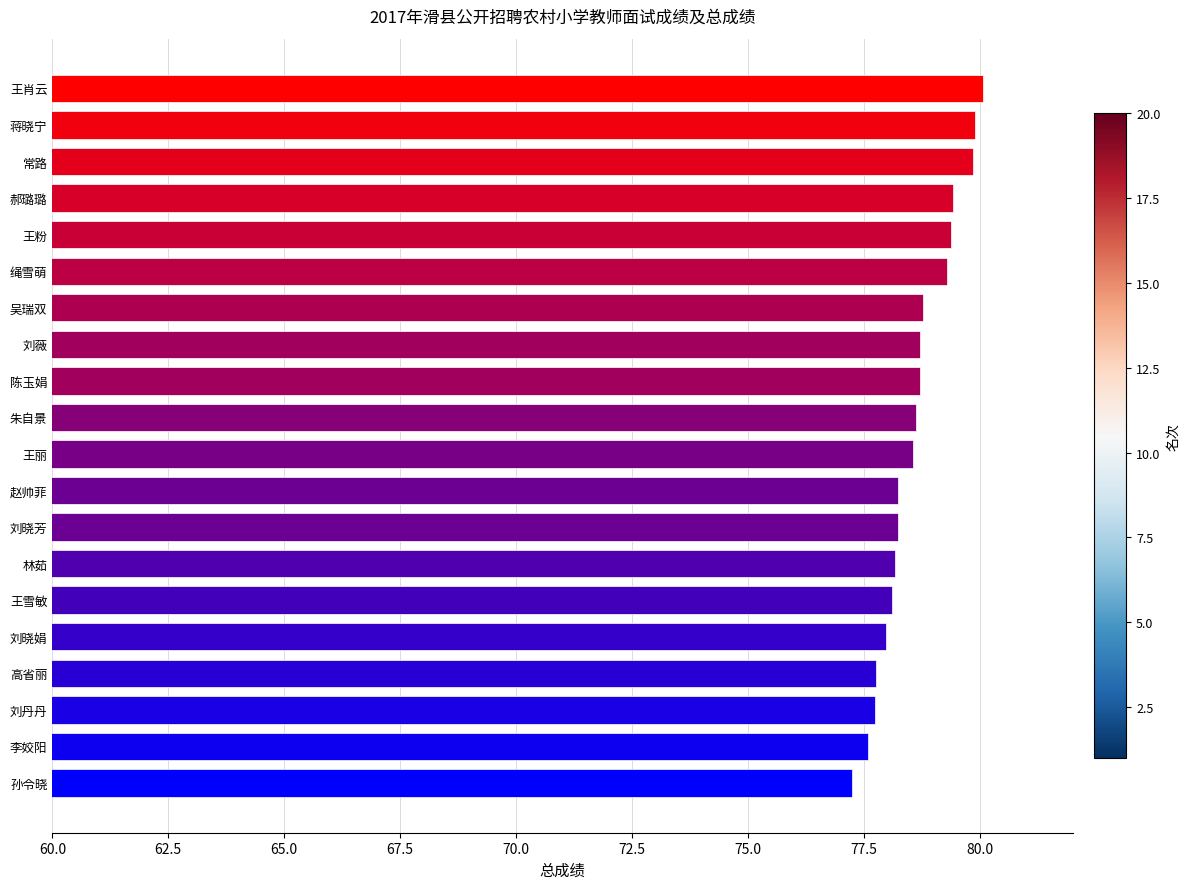

What is the ratio of the value at 刘晓娟 to the value at 郝璐璐?

1.0